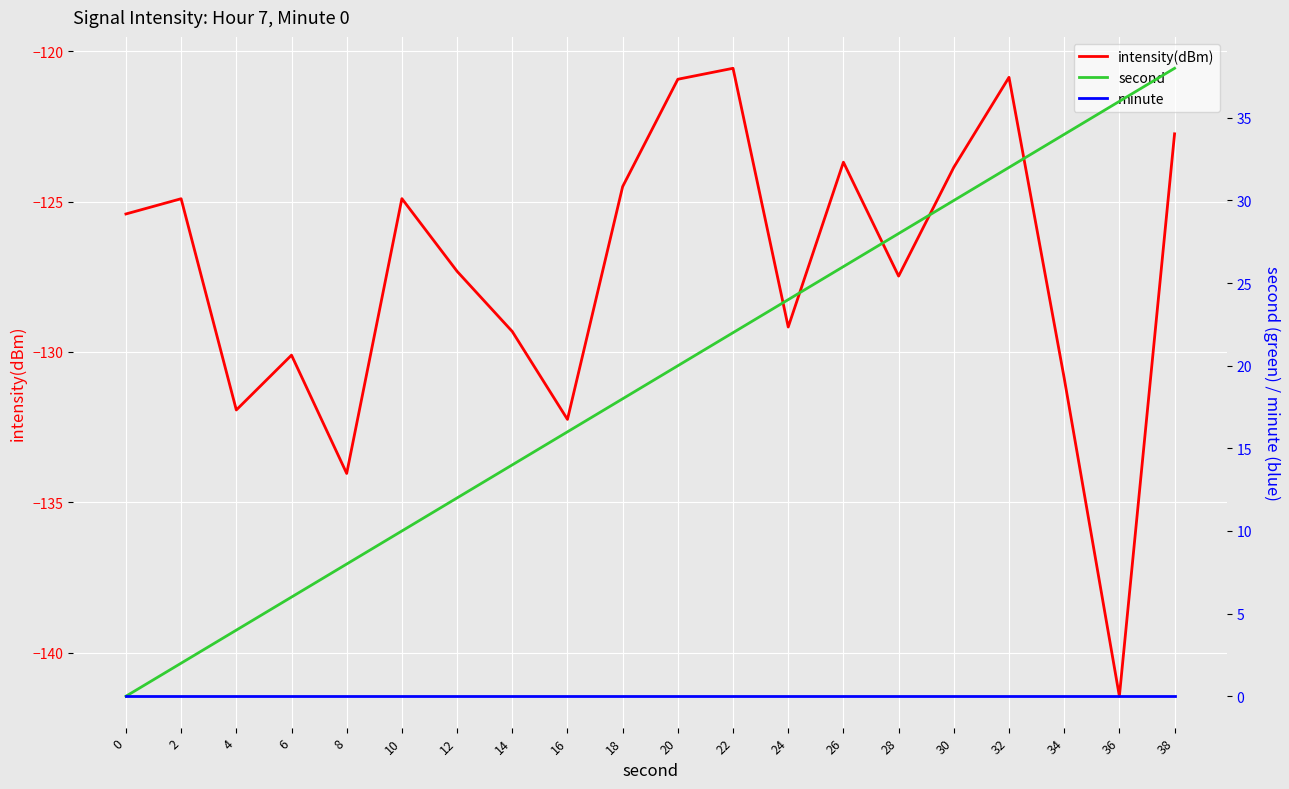

Reading left to right, transcribe all the data shown in this chart.

intensity(dBm): -125.4	-124.9	-131.9	-130.1	-134.0	-124.9	-127.3	-129.3	-132.2	-124.5	-120.9	-120.6	-129.2	-123.7	-127.5	-123.9	-120.9	-130.9	-141.5	-122.7
second: 0.0	2.0	4.0	6.0	8.0	10.0	12.0	14.0	16.0	18.0	20.0	22.0	24.0	26.0	28.0	30.0	32.0	34.0	36.0	38.0
minute: 0.0	0.0	0.0	0.0	0.0	0.0	0.0	0.0	0.0	0.0	0.0	0.0	0.0	0.0	0.0	0.0	0.0	0.0	0.0	0.0